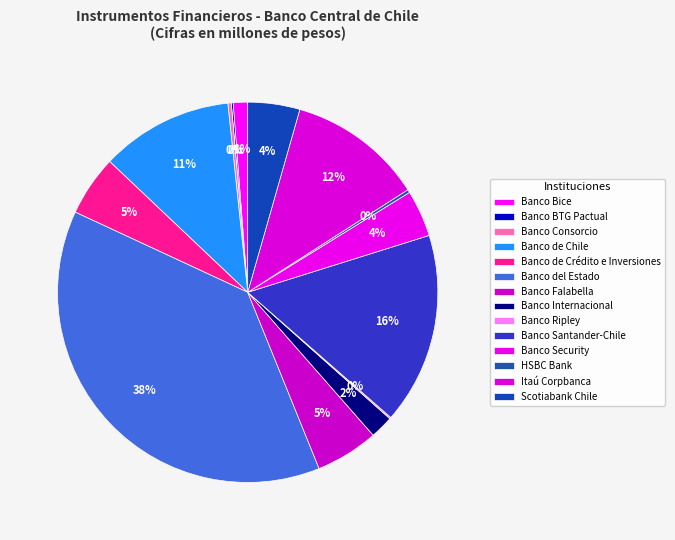

Which slice is the largest?

Banco del Estado